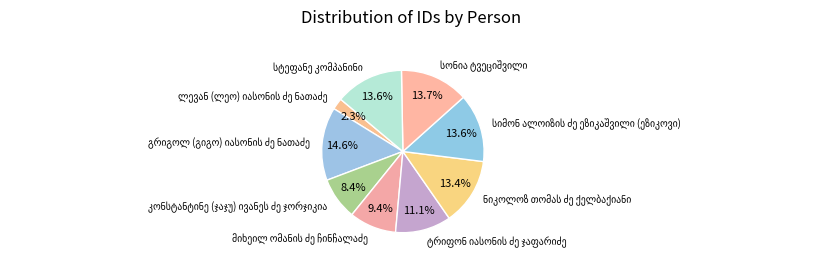

Does any single category account for the majority?

No